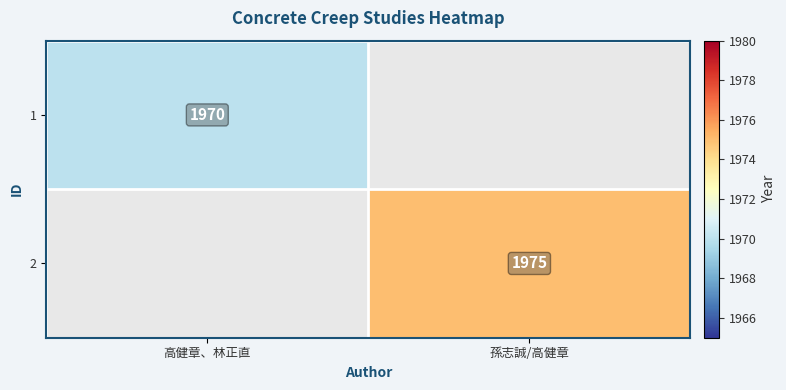

Which label corresponds to the largest value in the chart?

孫志誠/高健章